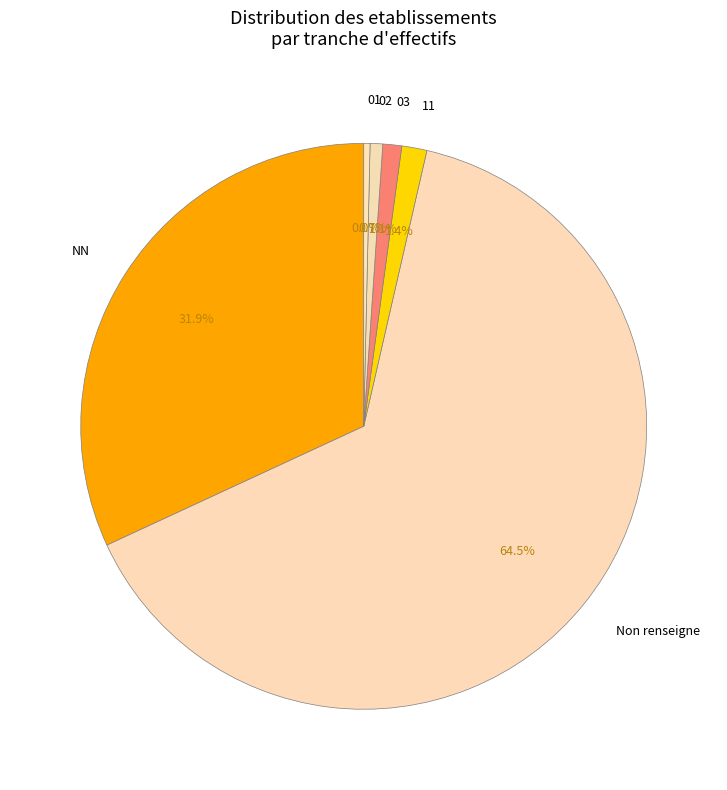

What percentage is the  slice, to the nearest percent?

65%